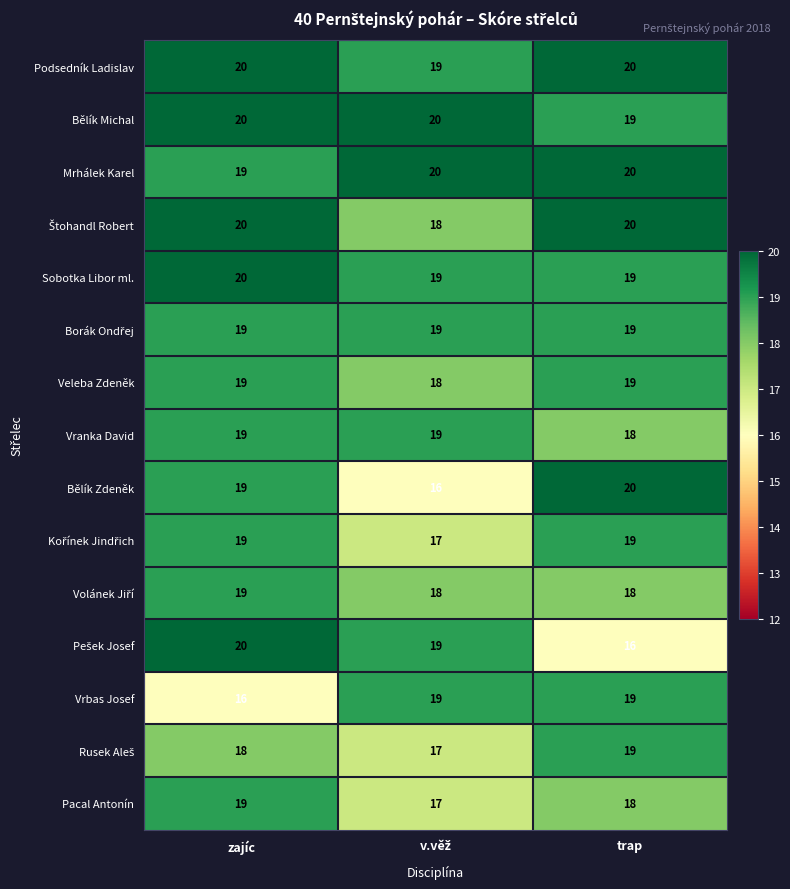

How many Sobotka Libor ml. values are between 19 and 20?

3